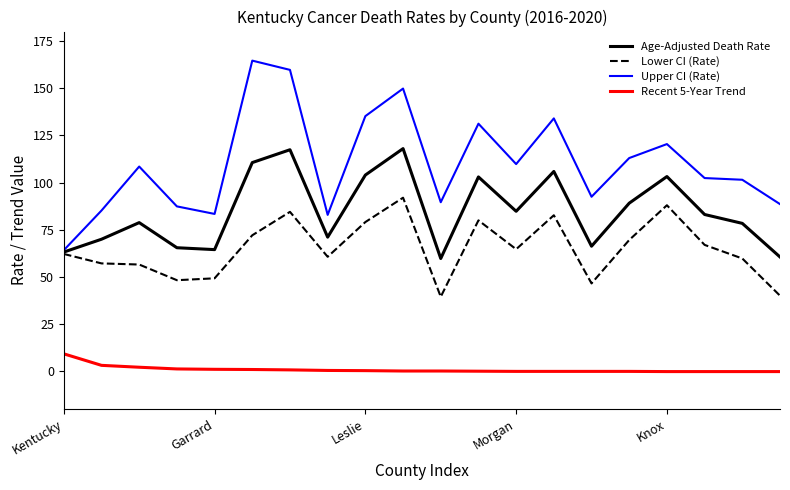

List the series in order of their peak value, lowest first.

Recent 5-Year Trend, Lower CI (Rate), Age-Adjusted Death Rate, Upper CI (Rate)